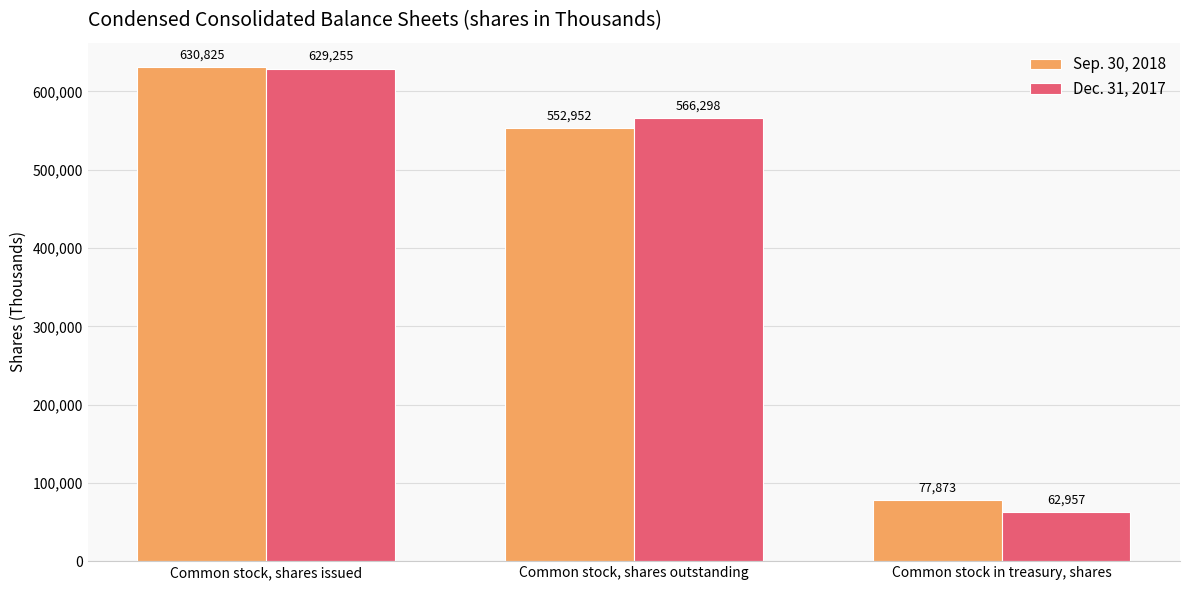

True or false: Sep. 30, 2018 has a value of 630825 at Common stock, shares issued.

True